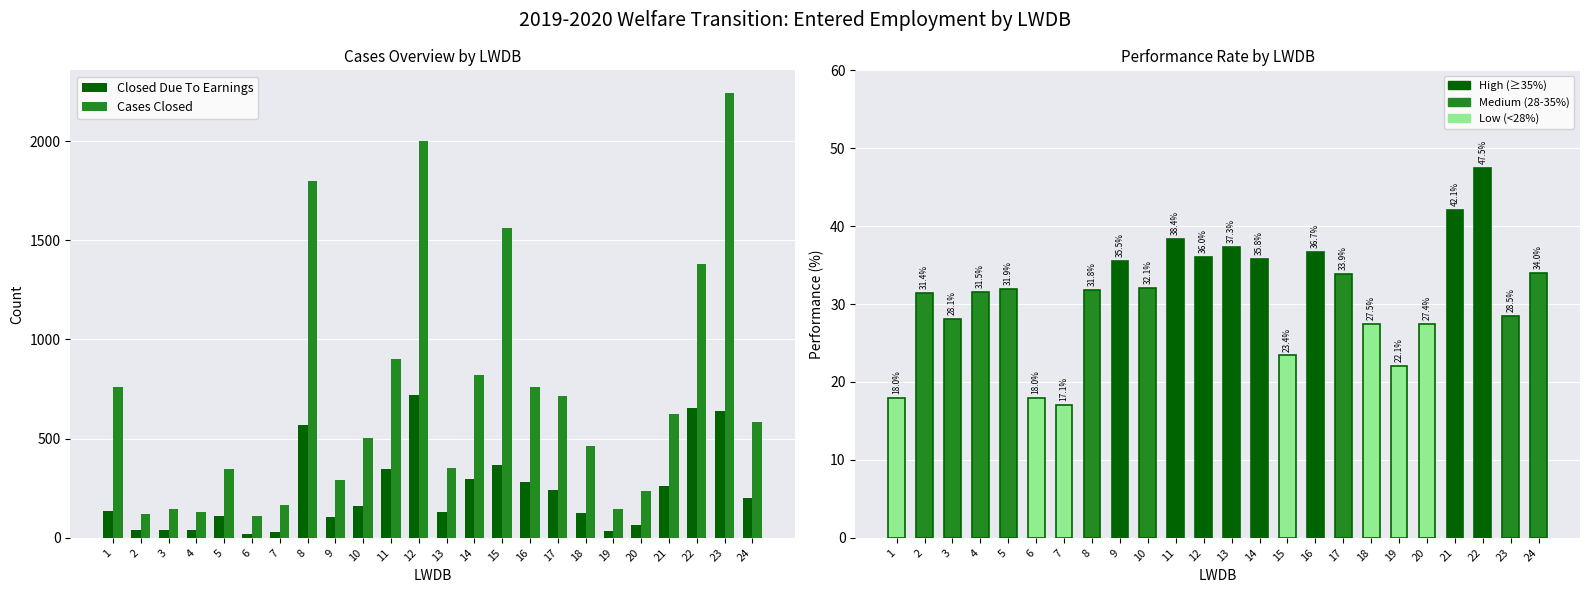

Are the bars horizontal?

No